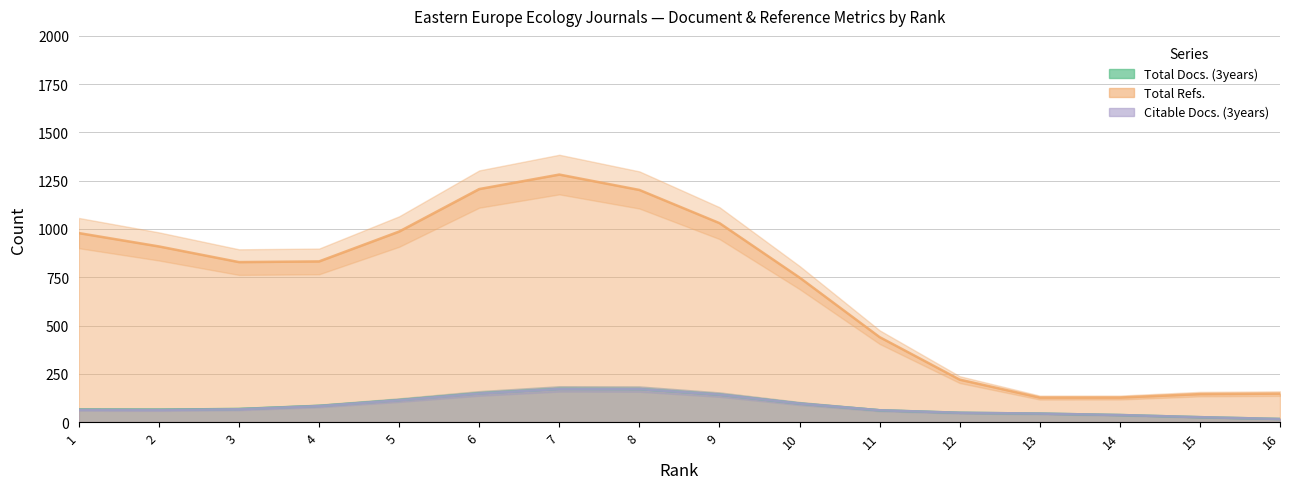

The value of Total Refs. at 15 is 237. True or false?

False